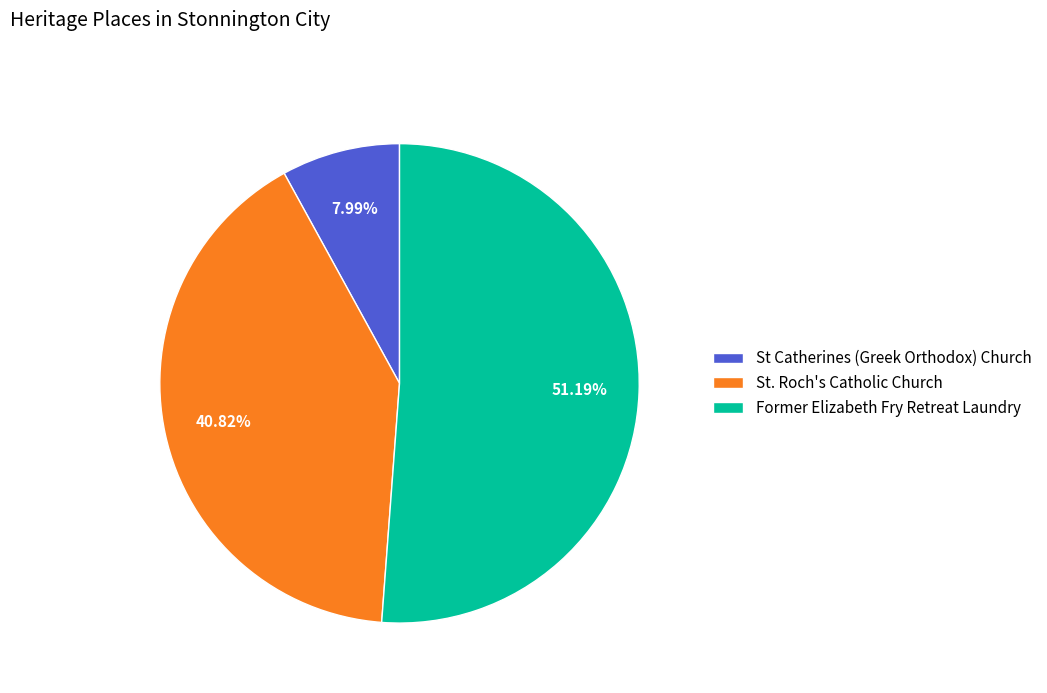

Is it true that Former Elizabeth Fry Retreat Laundry is 41% of the pie?

False